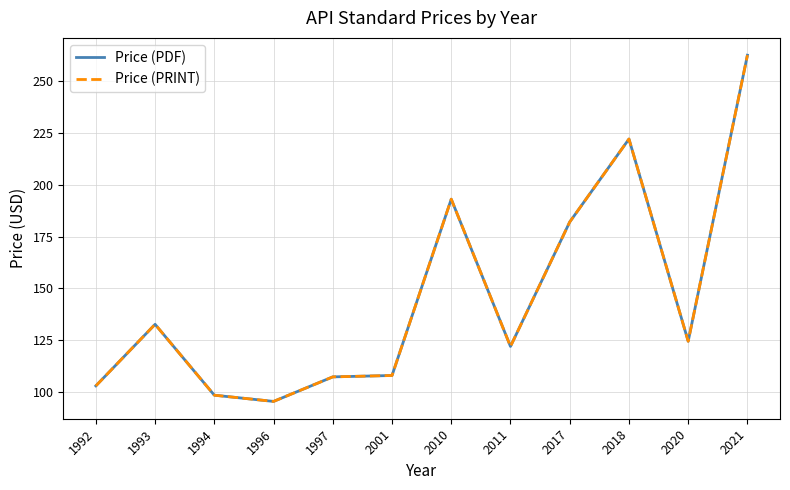

At which label does Price (PRINT) first exceed 124?

1993